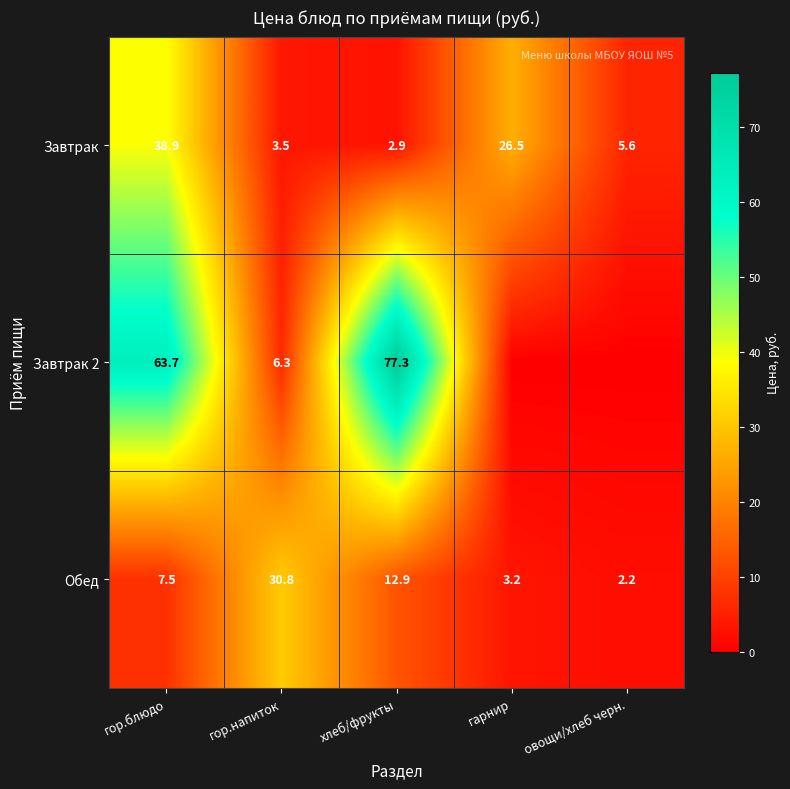

What is the maximum value for Обед?

30.8